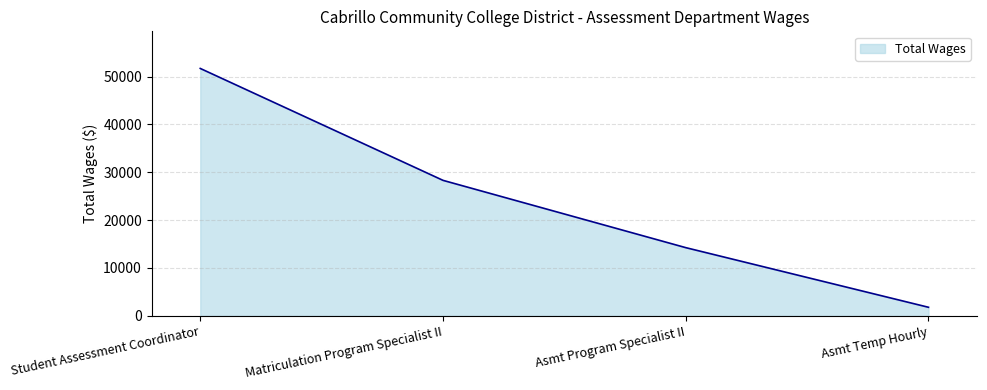

How many distinct data groups are displayed?

1